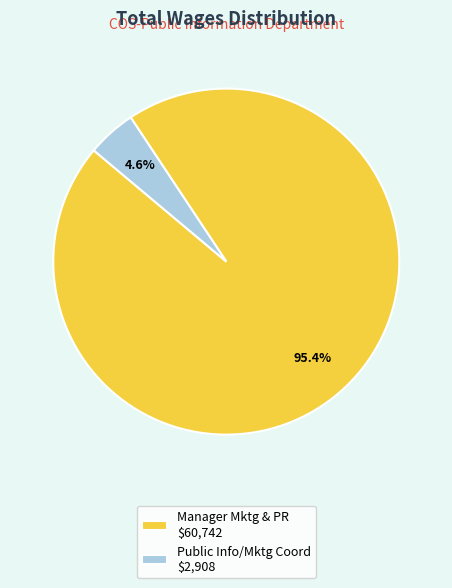

What percentage is NOT represented by Manager Mktg & PR $60,742?

4.6%